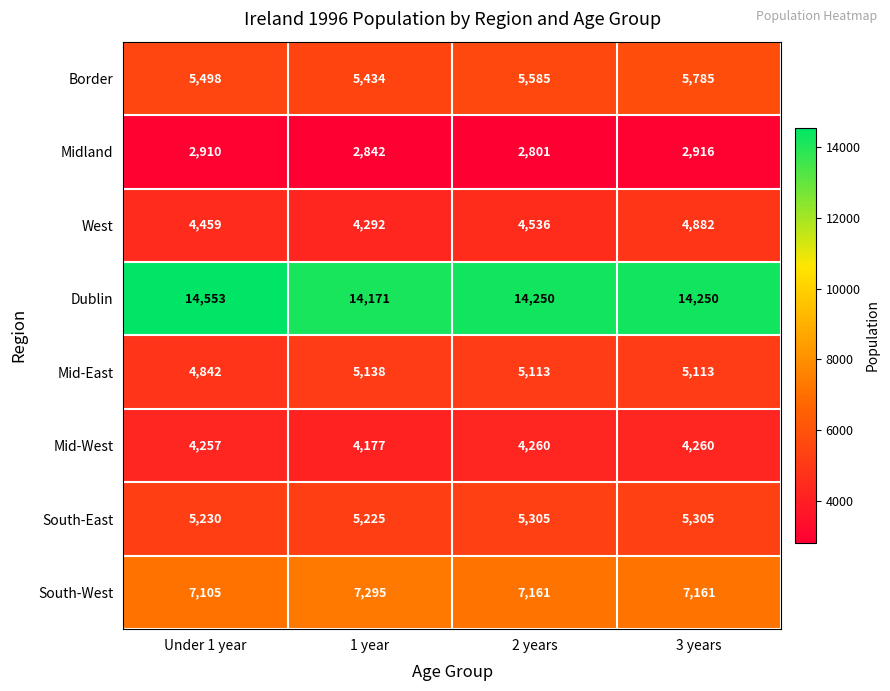

At which label is West closest to 4587?

2 years